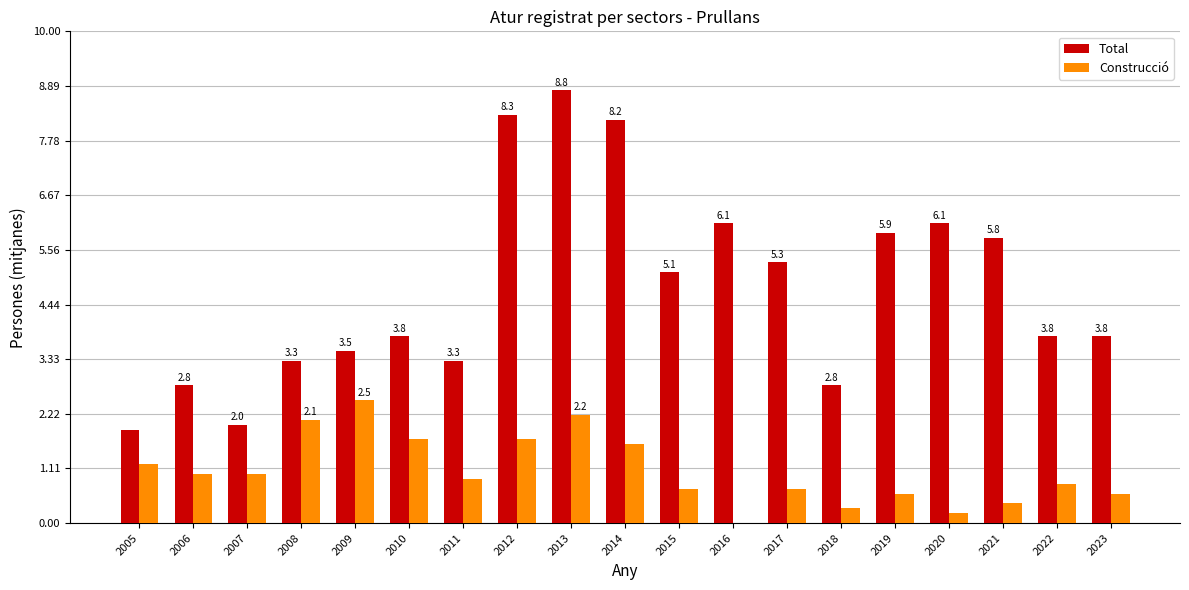

Does the chart contain stacked bars?

No